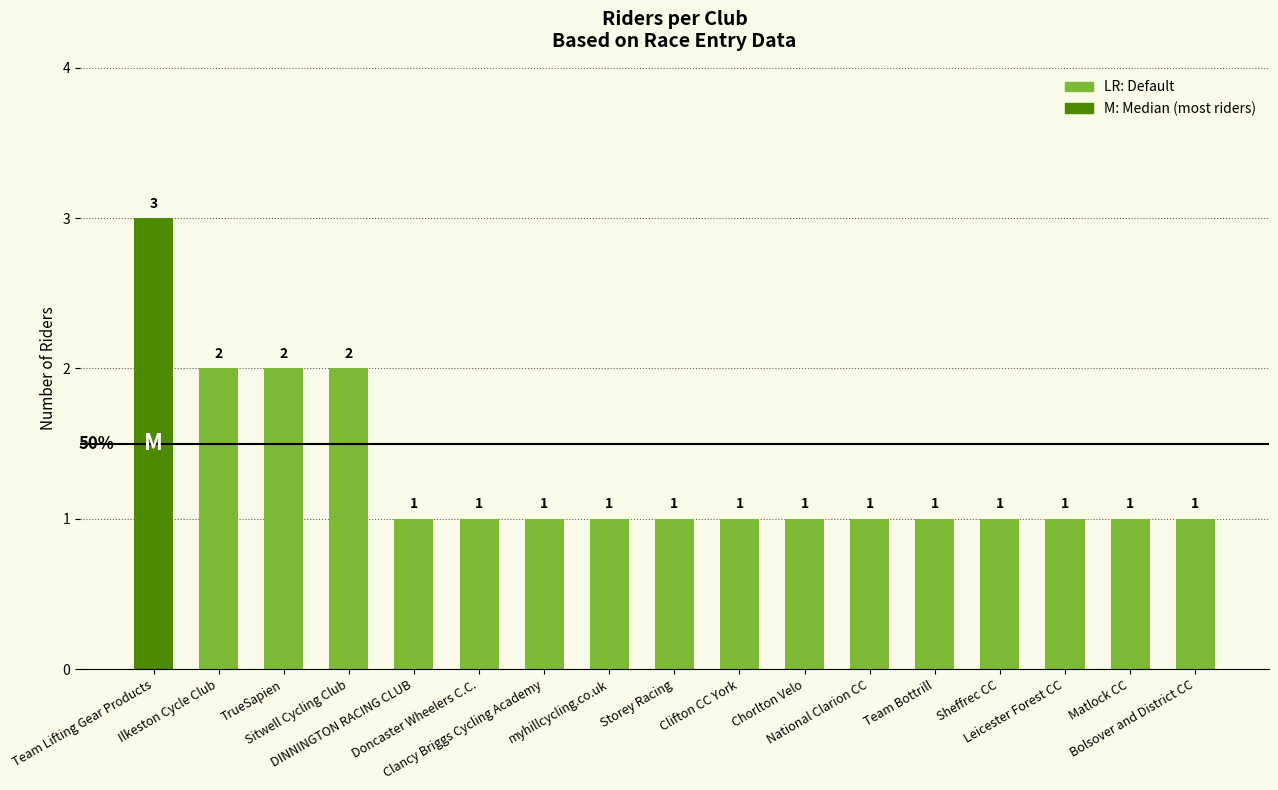

What is the difference between the second highest and second lowest values?

1